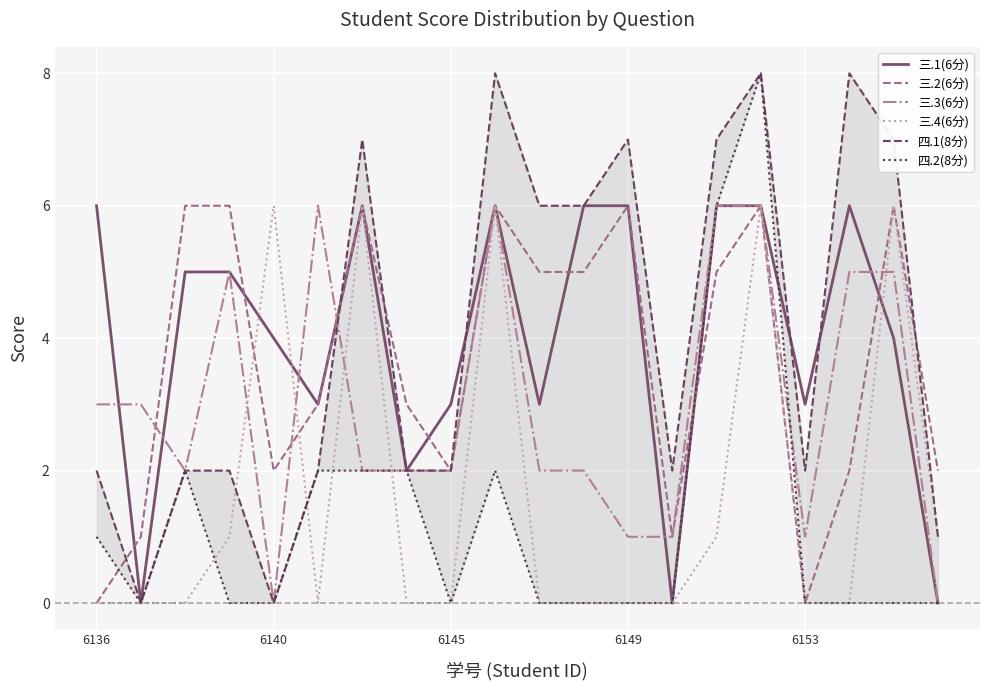

How many distinct data groups are displayed?

6